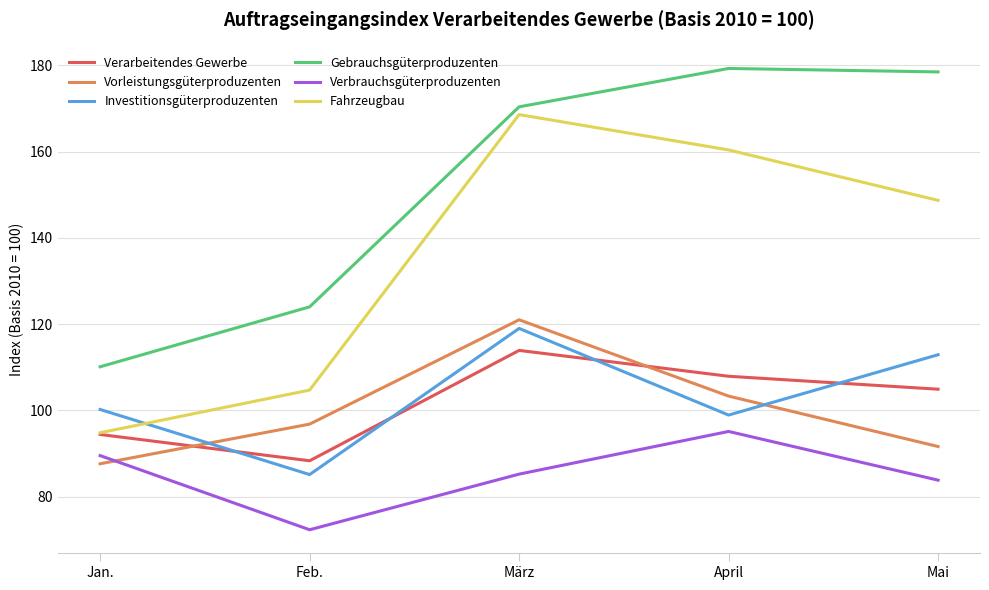

What is the total value across all series at Jan.?

576.6